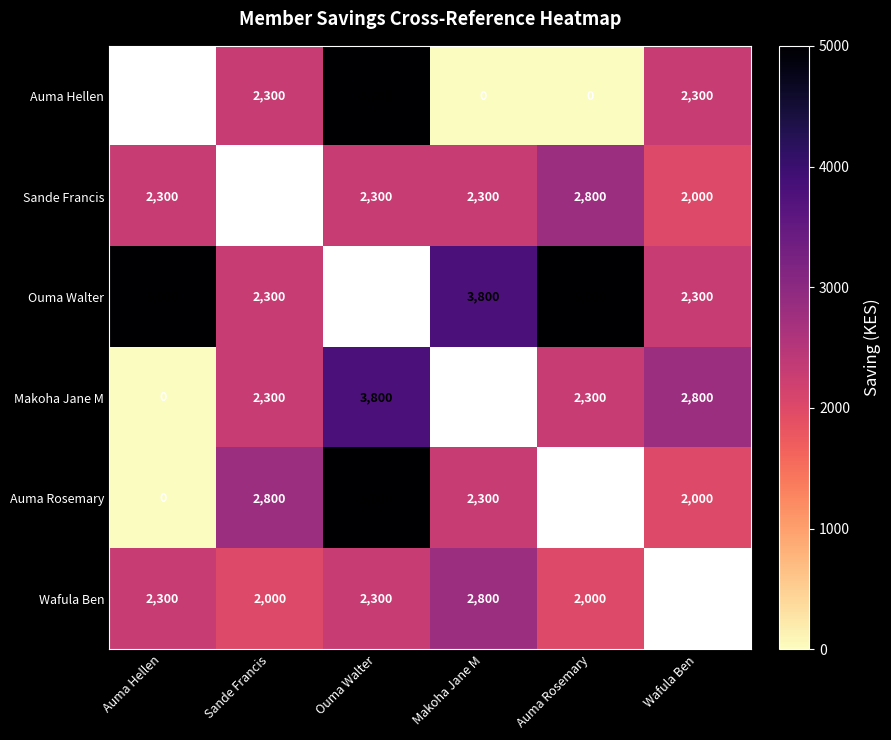

What is the difference between the Ouma Walter values at Auma Rosemary and Makoha Jane M?

1200